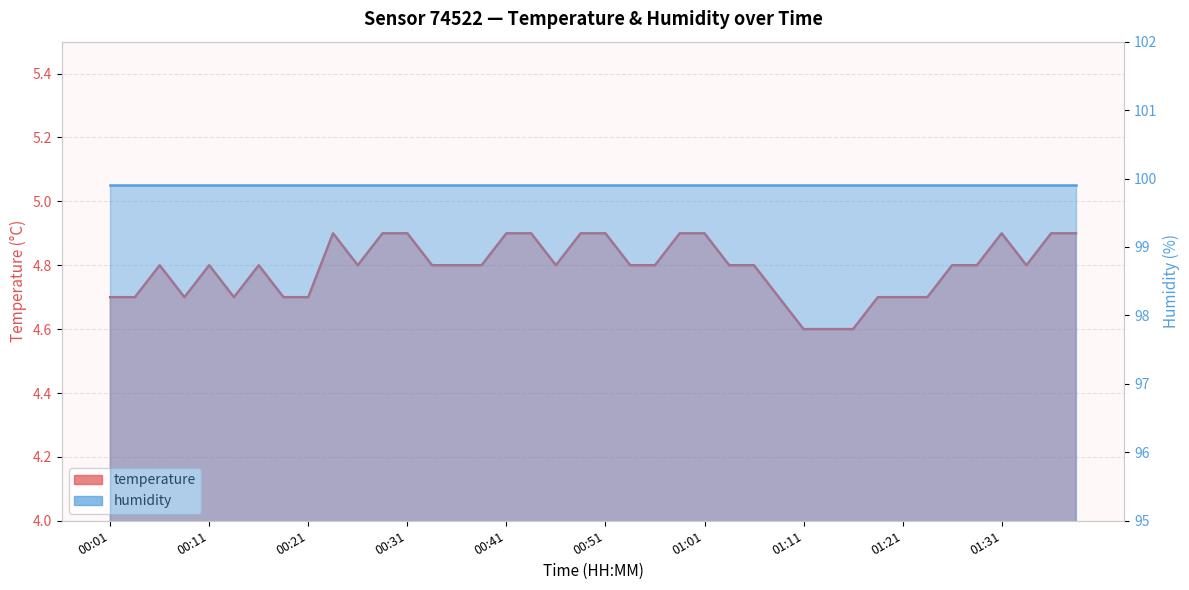

True or false: the data shows 4.8 at 00:26.

True